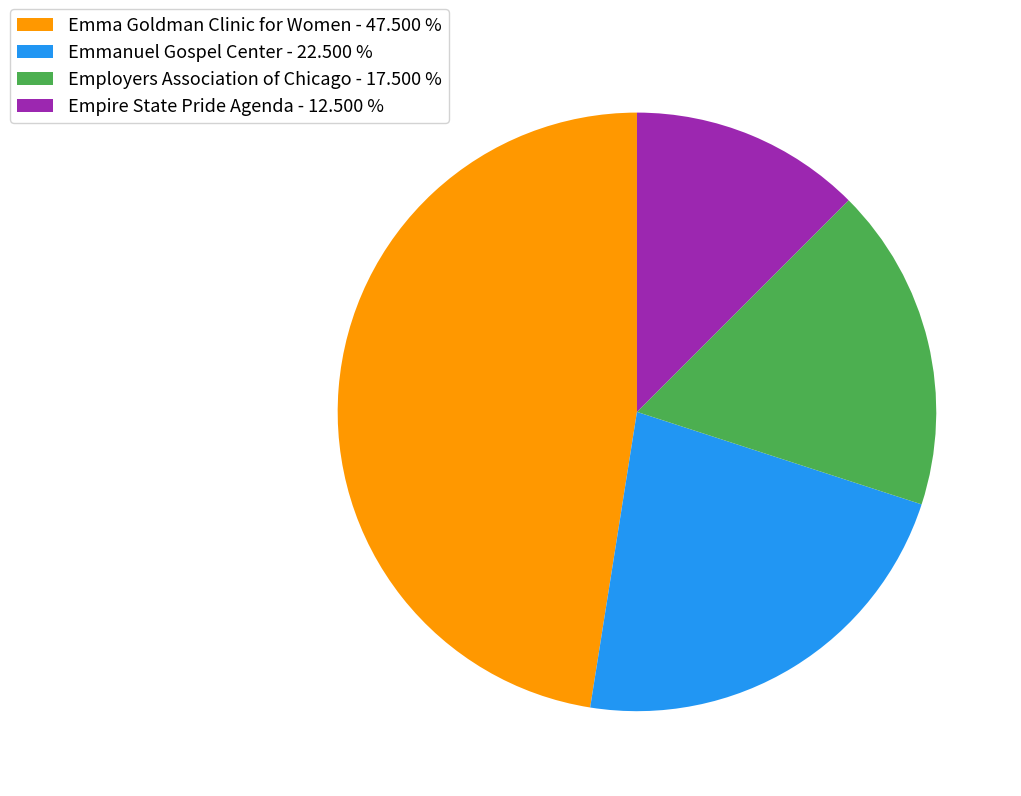

The Emma Goldman Clinic for Women slice represents 48% of the pie. True or false?

True